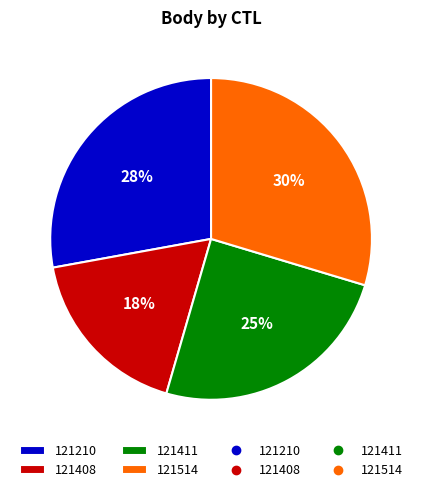

To the nearest percent, what is the average slice percentage?

25%